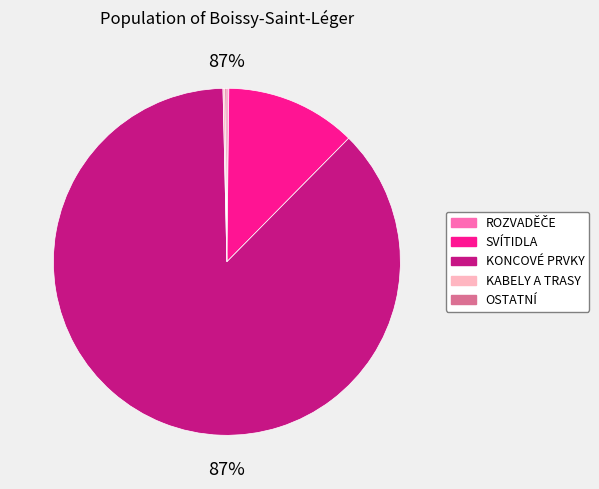

Between KONCOVÉ PRVKY and ROZVADĚČE, which is larger?

KONCOVÉ PRVKY